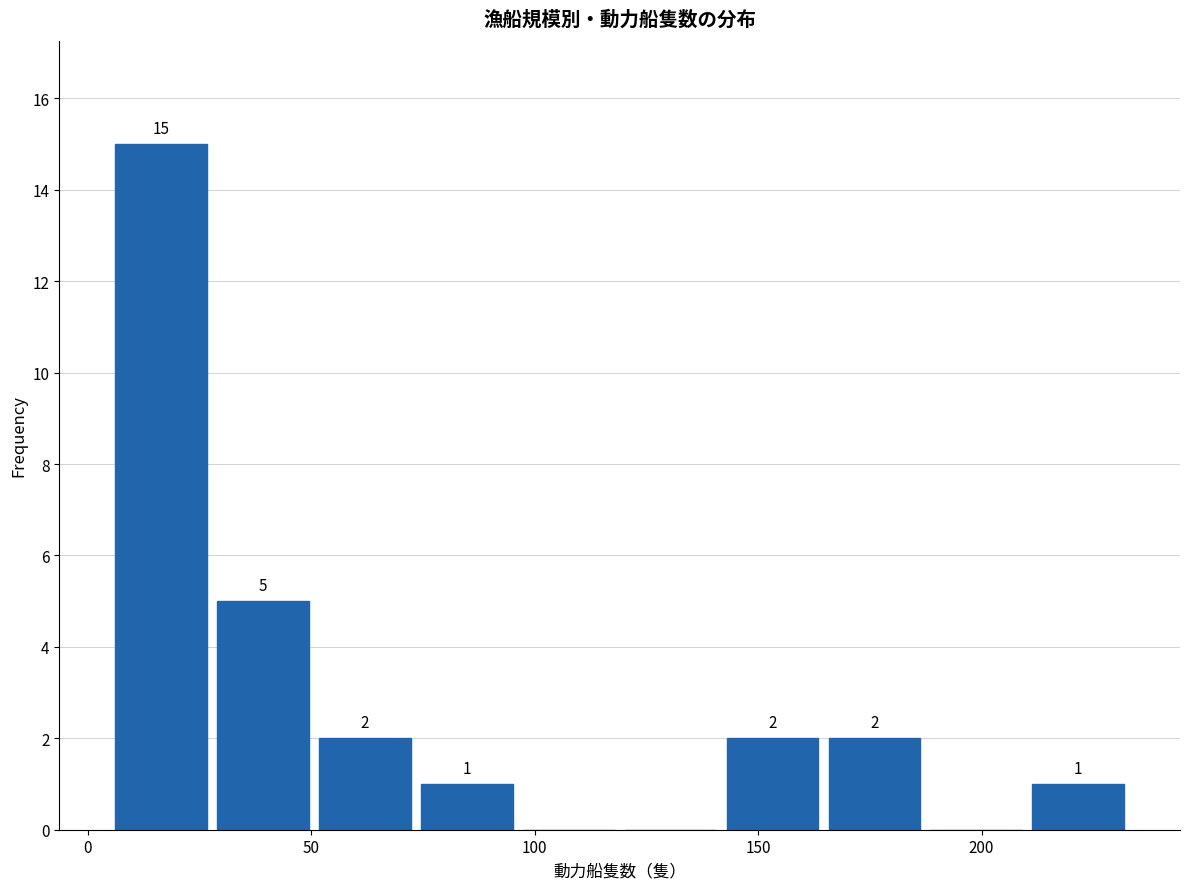

Which range on the x-axis has the tallest bar?

5 to 30